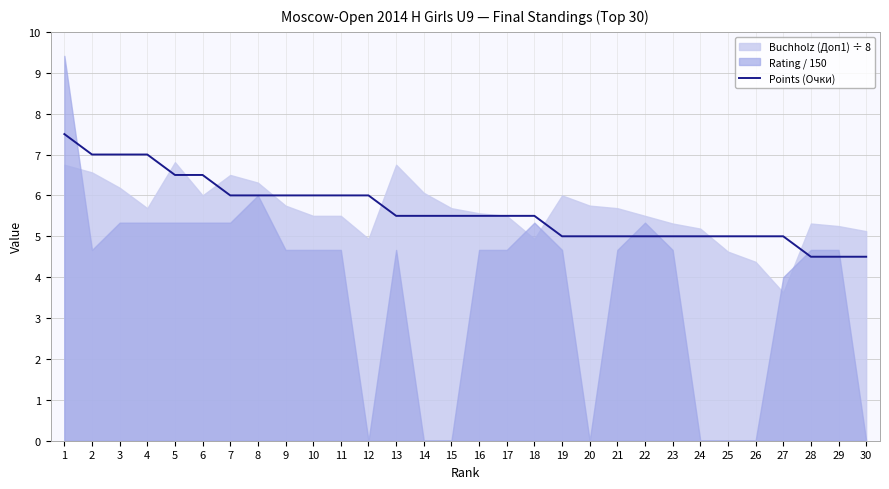

Reading left to right, extract all data points from this chart.

1=7.5	2=7.0	3=7.0	4=7.0	5=6.5	6=6.5	7=6.0	8=6.0	9=6.0	10=6.0	11=6.0	12=6.0	13=5.5	14=5.5	15=5.5	16=5.5	17=5.5	18=5.5	19=5.0	20=5.0	21=5.0	22=5.0	23=5.0	24=5.0	25=5.0	26=5.0	27=5.0	28=4.5	29=4.5	30=4.5